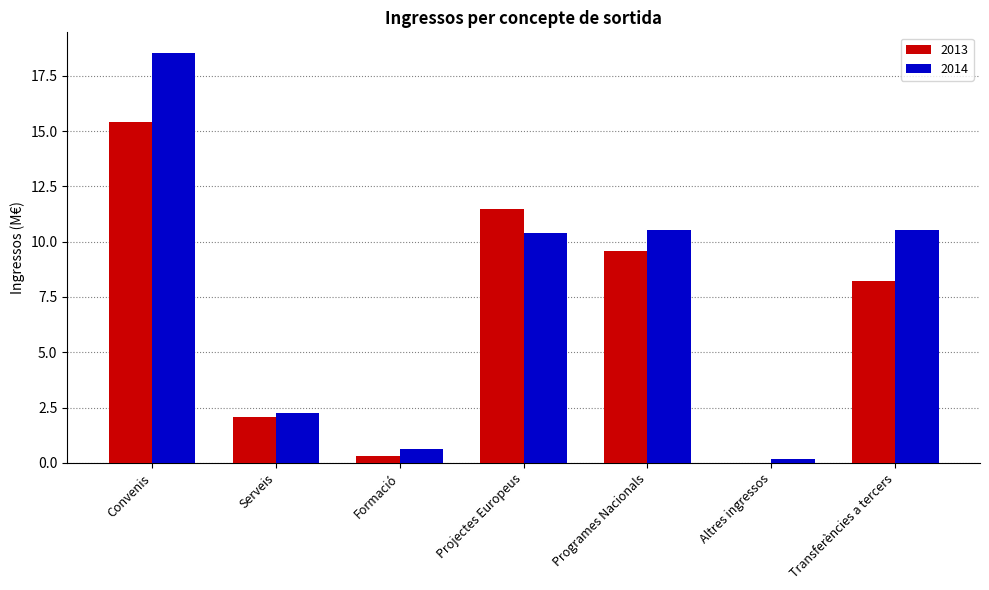

How many groups of bars are there?

7